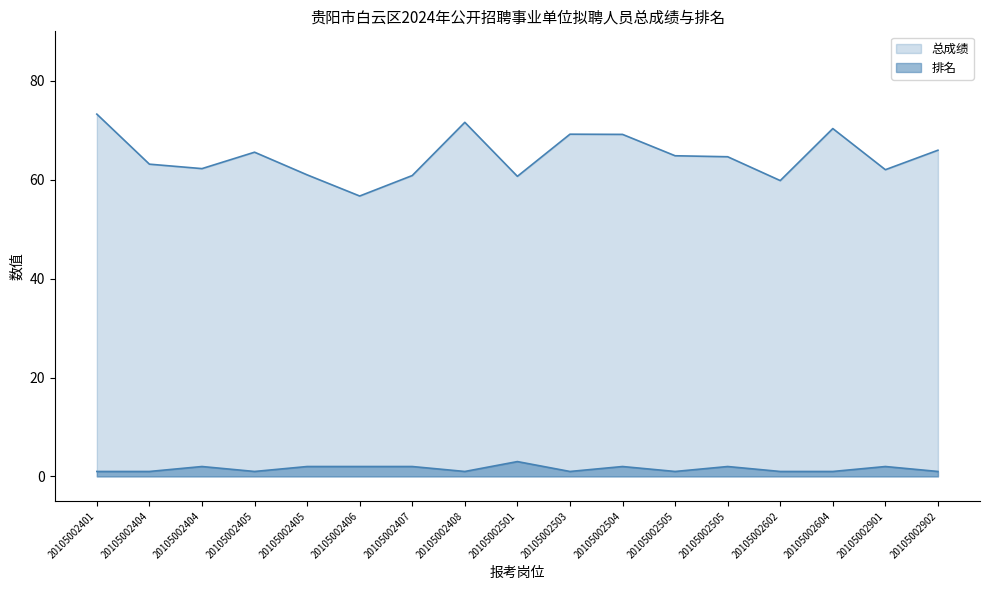

Read the 总成绩 value at 20105002501.

60.7